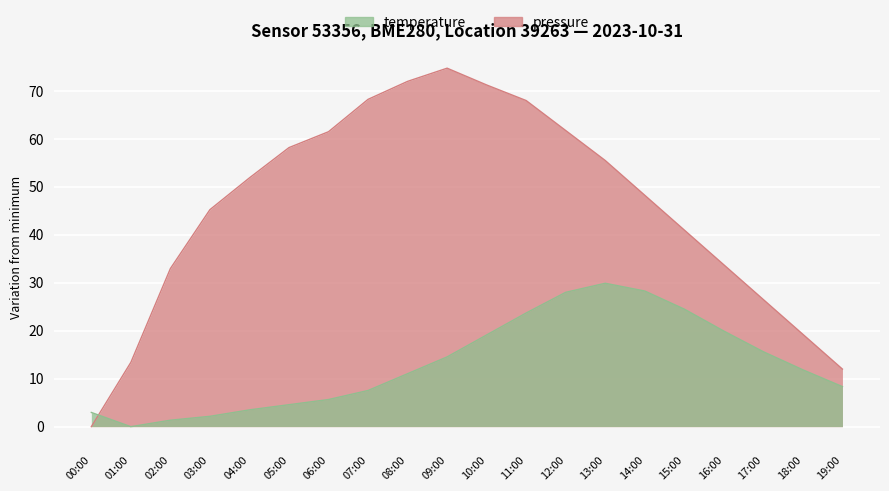

What is the difference between the pressure values at 10:00 and 17:00?

44.8